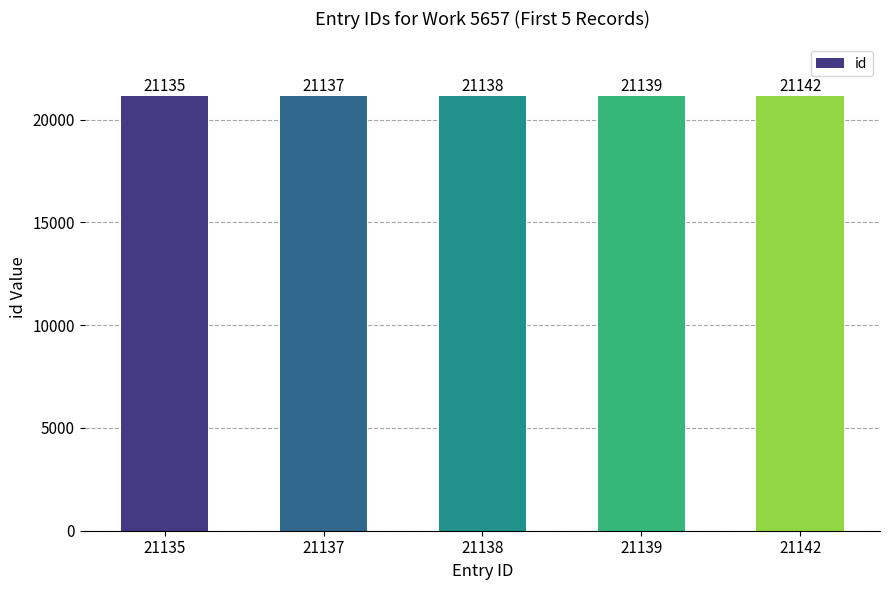

Reading left to right, what are all the values shown in this chart?

21135=21135	21137=21137	21138=21138	21139=21139	21142=21142